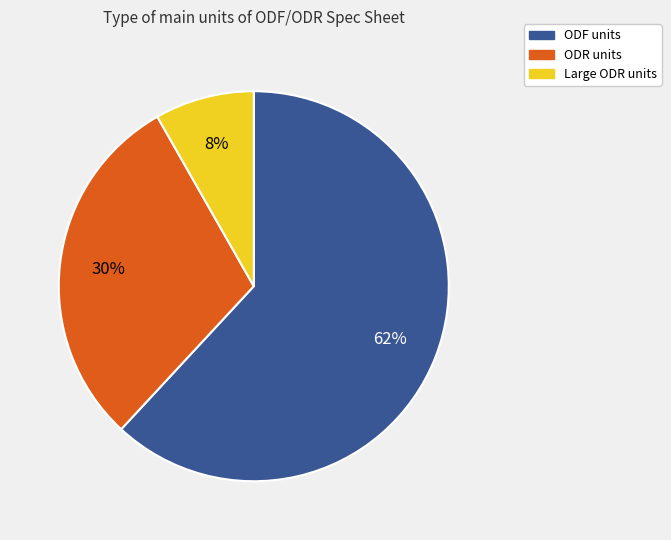

Count the number of slices in the pie.

3